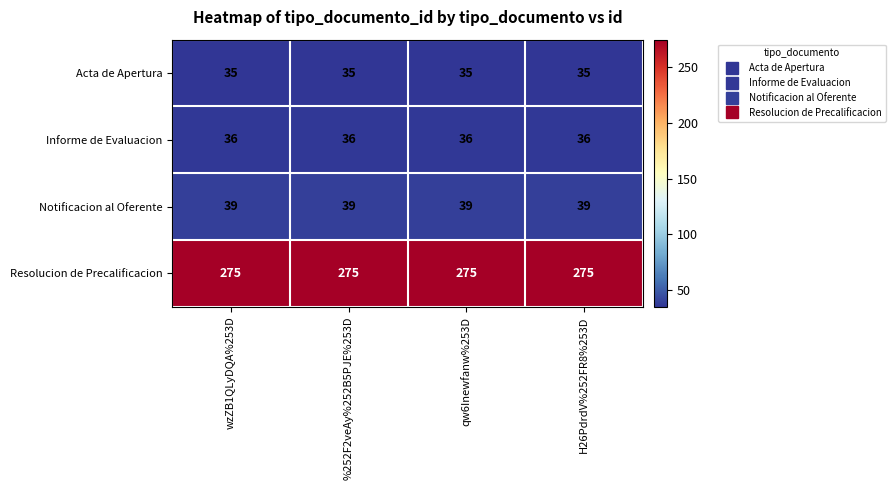

What is the greatest value displayed?

275